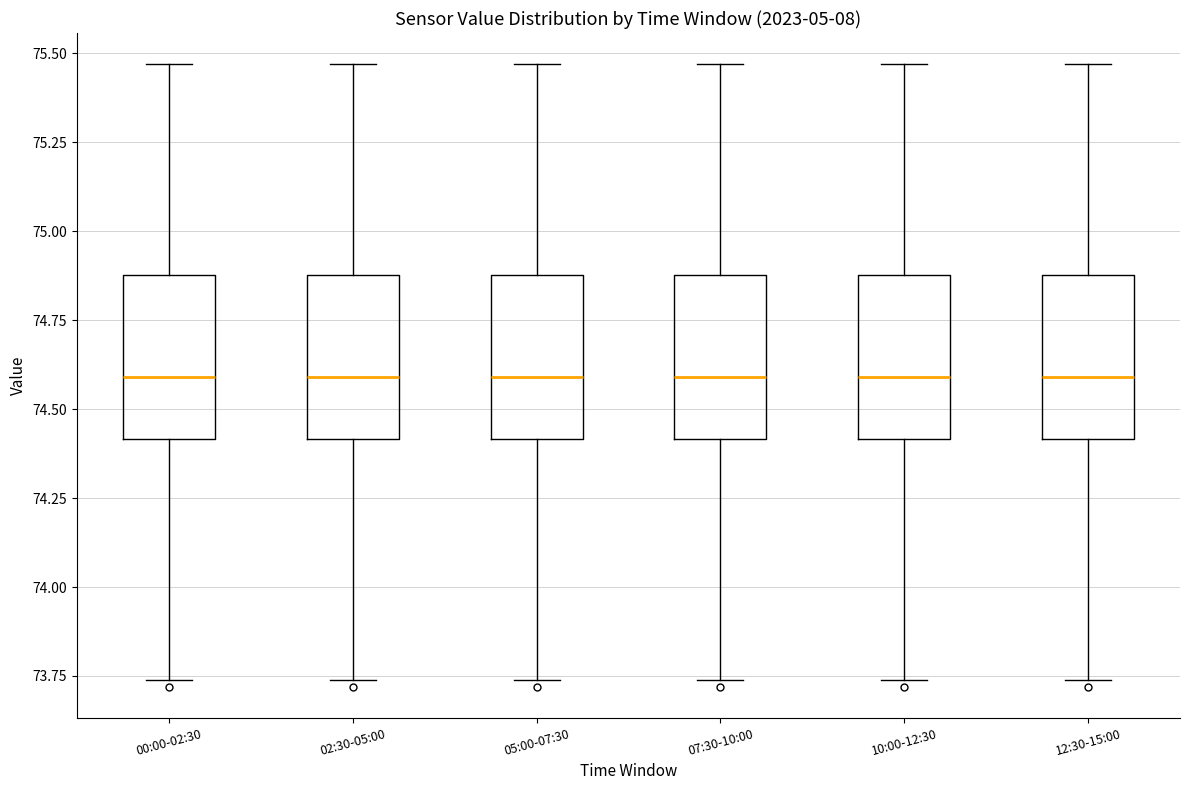

Reading left to right, read every box against the y-axis: the position of its median line, the range the box covers, and the ends of its whiskers. The values are not printed on the chart, so give them approximately, as read against the axis.

00:00-02:30: median 74.60, box 74.40 to 74.90, whiskers 73.75 to 75.45
02:30-05:00: median 74.60, box 74.40 to 74.90, whiskers 73.75 to 75.45
05:00-07:30: median 74.60, box 74.40 to 74.90, whiskers 73.75 to 75.45
07:30-10:00: median 74.60, box 74.40 to 74.90, whiskers 73.75 to 75.45
10:00-12:30: median 74.60, box 74.40 to 74.90, whiskers 73.75 to 75.45
12:30-15:00: median 74.60, box 74.40 to 74.90, whiskers 73.75 to 75.45